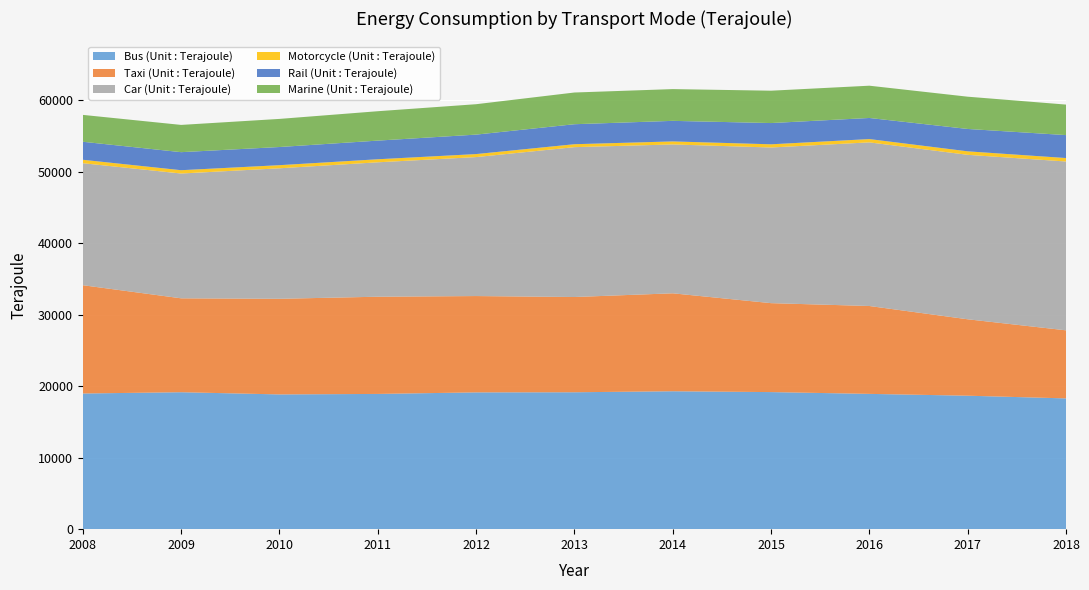

Reading left to right, list all the values displayed in this chart.

Bus (Unit : Terajoule): 2008=18971	2009=19150	2010=18842	2011=18911	2012=19128	2013=19144	2014=19285	2015=19168	2016=18918	2017=18663	2018=18286
Taxi (Unit : Terajoule): 2008=15142	2009=13131	2010=13373	2011=13593	2012=13469	2013=13319	2014=13696	2015=12437	2016=12288	2017=10686	2018=9519
Car (Unit : Terajoule): 2008=17059	2009=17449	2010=18247	2011=18795	2012=19432	2013=20955	2014=20815	2015=21764	2016=22880	2017=22996	2018=23606
Motorcycle (Unit : Terajoule): 2008=480	2009=465	2010=436	2011=425	2012=421	2013=411	2014=424	2015=448	2016=462	2017=489	2018=485
Rail (Unit : Terajoule): 2008=2520	2009=2523	2010=2540	2011=2609	2012=2722	2013=2796	2014=2875	2015=2972	2016=2951	2017=3129	2018=3209
Marine (Unit : Terajoule): 2008=3758	2009=3810	2010=3930	2011=4110	2012=4251	2013=4434	2014=4441	2015=4523	2016=4512	2017=4511	2018=4265